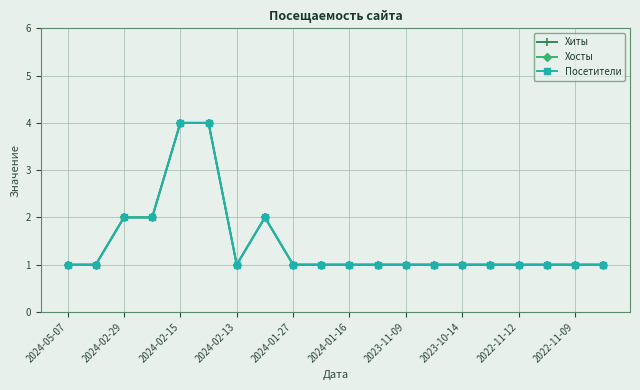

Is this an area chart (filled region under the line)?

No